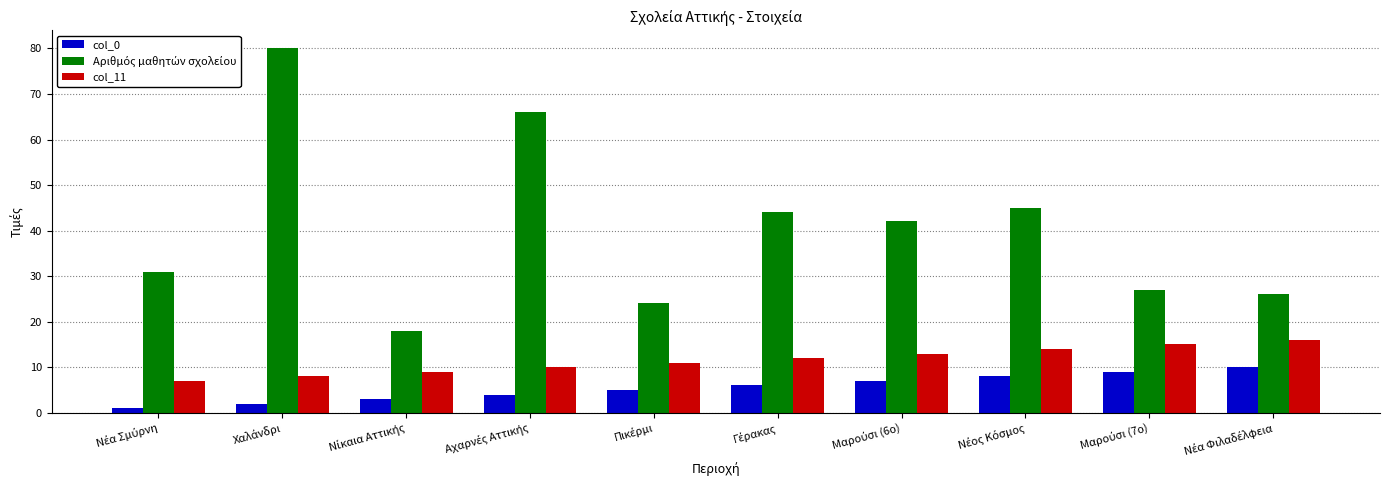

At how many categories does at least one series exceed 41?

5